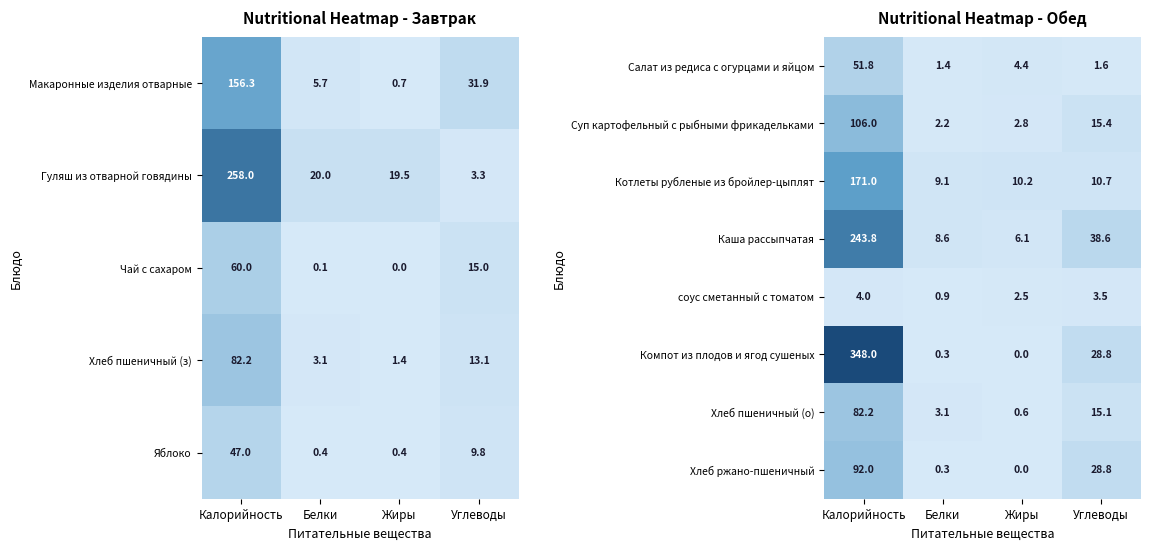

List the labels in order of Компот из плодов и ягод сушеных value, largest first.

Калорийность, Углеводы, Белки, Жиры